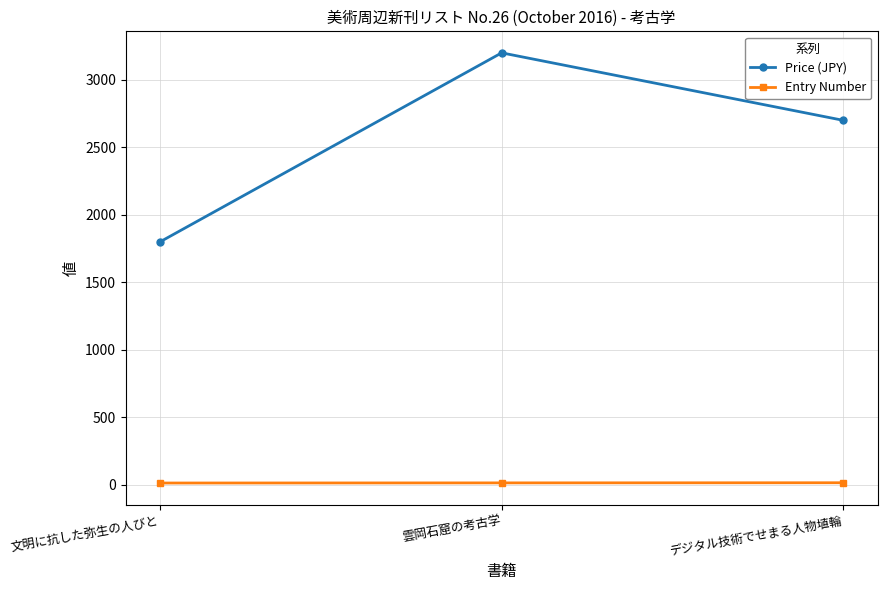

At how many categories does at least one series exceed 2600?

2